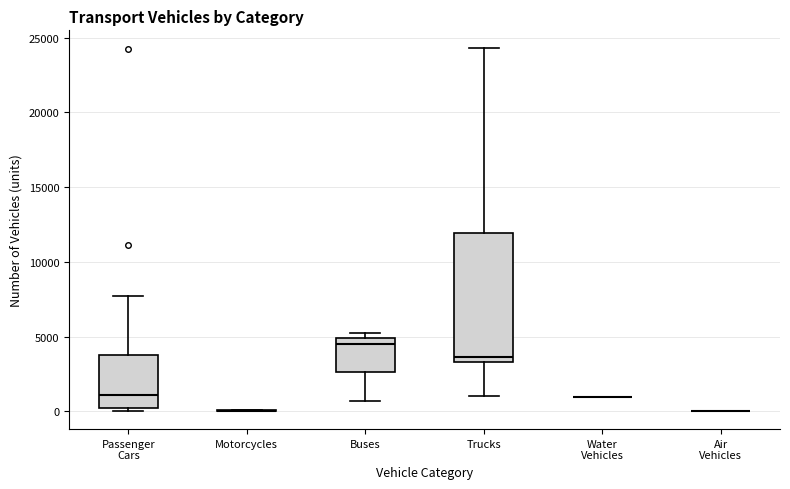

Reading left to right, transcribe this box plot: for each box, give where its median line is, the range the box spans, and where its two whiskers end, as read against the y-axis. The values are not printed on the chart, so give them approximately, as read against the axis.

Passenger Cars: median 1000, box 0 to 4000, whiskers 0 (just below the box's lower edge) to 7500
Motorcycles: box collapsed to a line at 0, whiskers 0 to 0
Buses: median 4500, box 2500 to 5000, whiskers 500 to 5500
Trucks: median 3500 (just above the box's lower edge), box 3500 to 12000, whiskers 1000 to 24500
Water Vehicles: box collapsed to a line at 1000, whiskers 1000 to 1000
Air Vehicles: box collapsed to a line at 0, whiskers 0 to 0